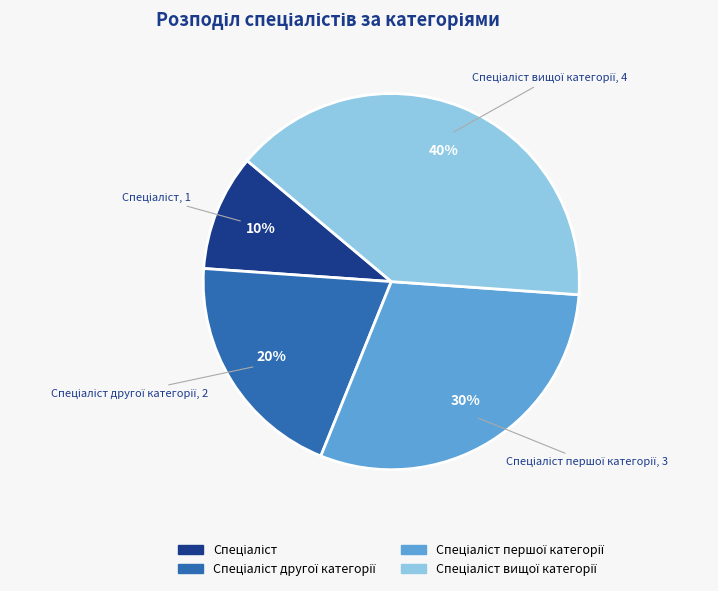

To the nearest percent, what is the difference between the largest and smallest slice percentages?

30%